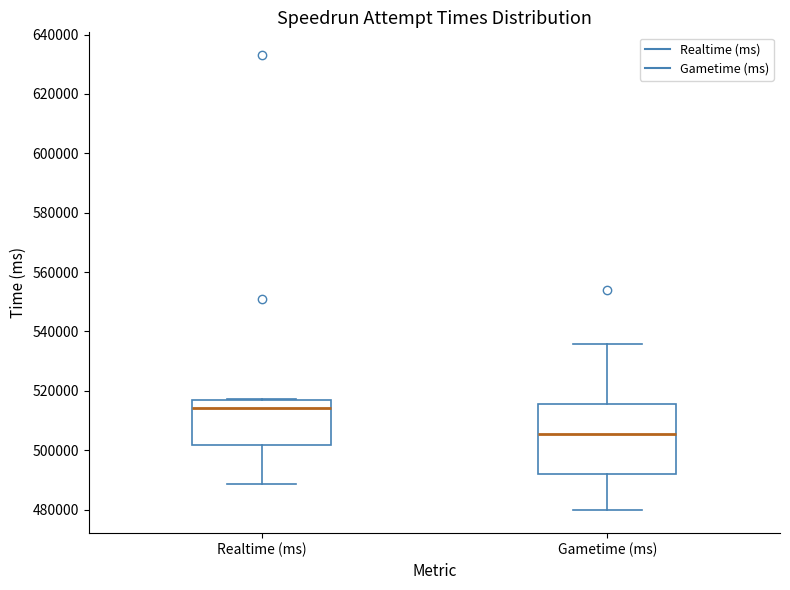

Which box's median line is the lowest?

Gametime (ms)